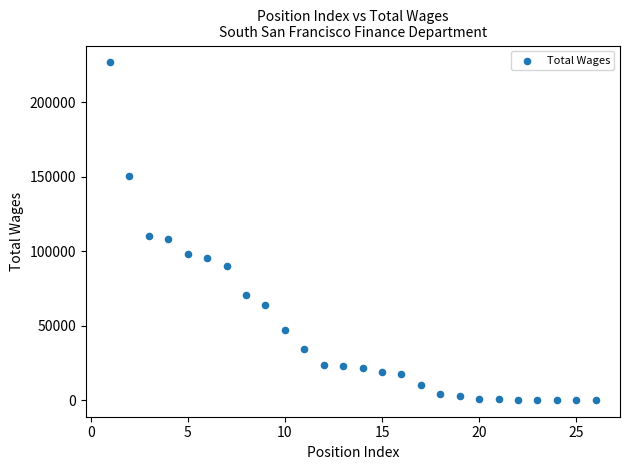

What is the range of Y values (max minus min)?

226417